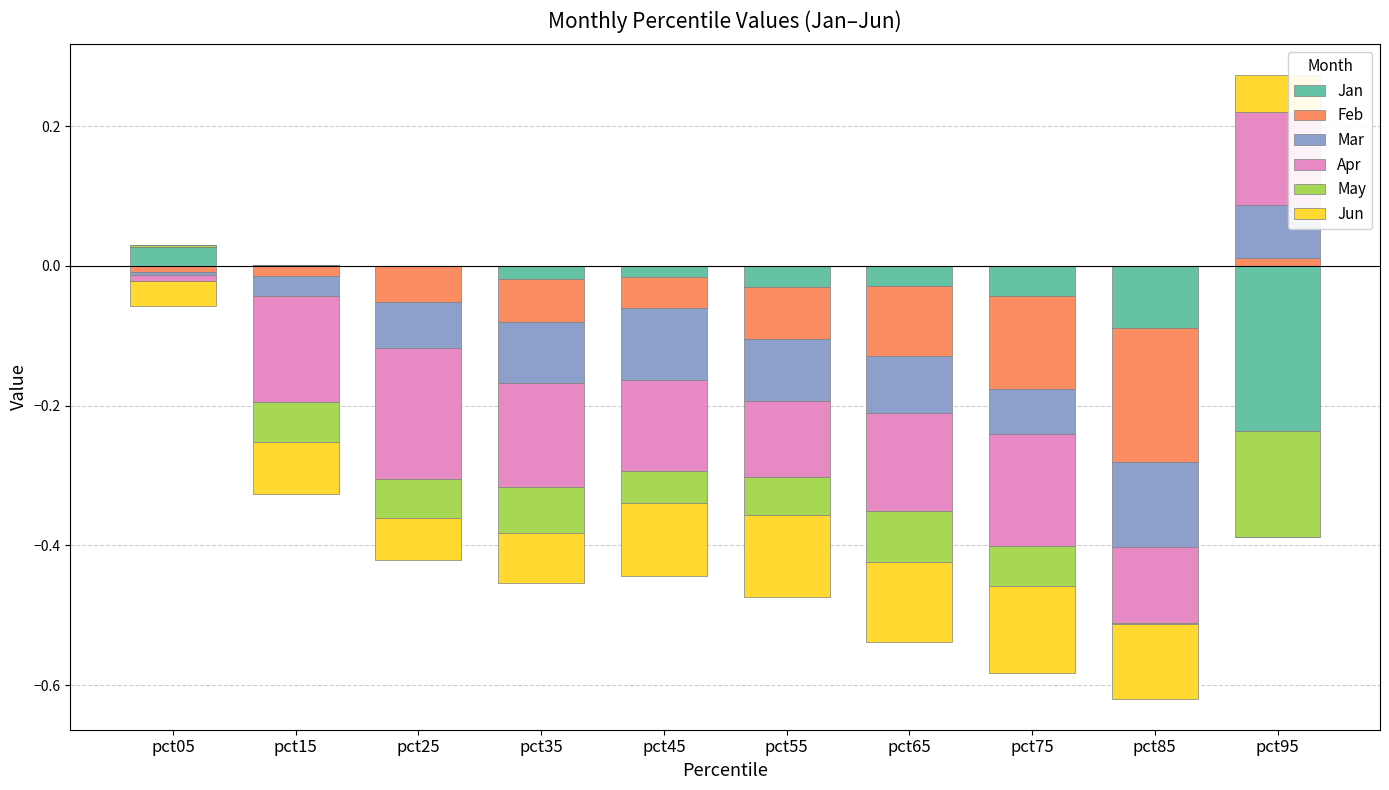

At how many categories does at least one series exceed 0?

3